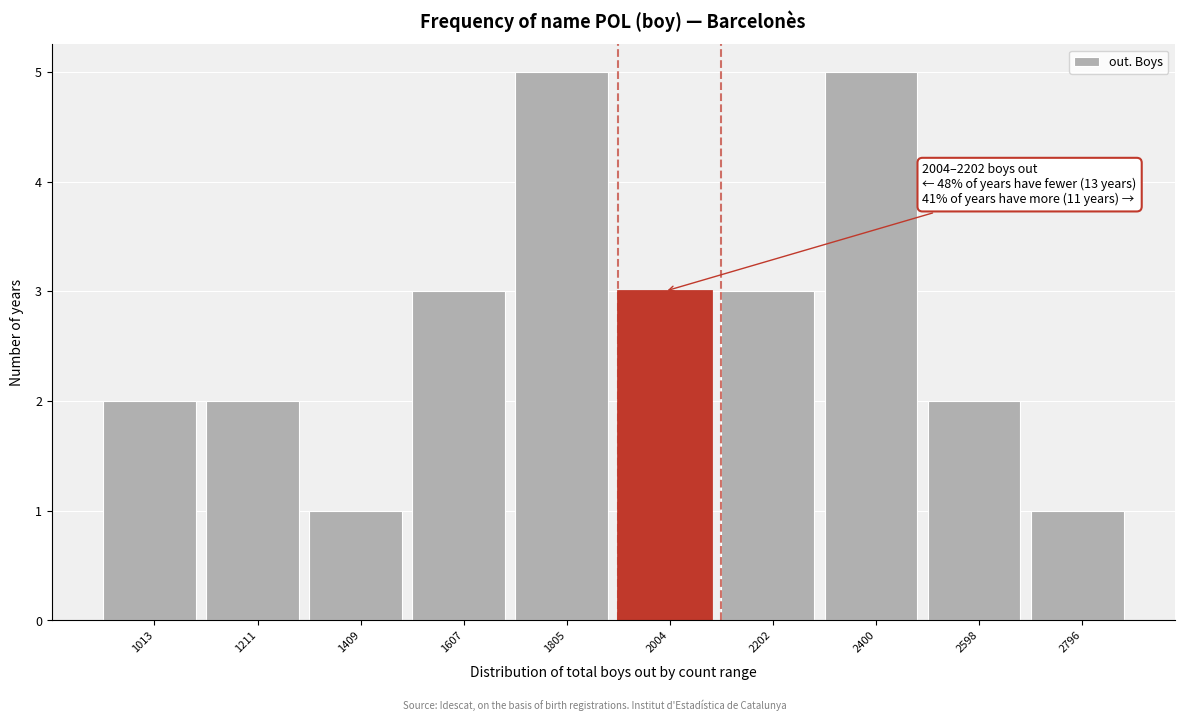

Reading right to left, extract all data points from this chart.

1	2	5	3	3	5	3	1	2	2